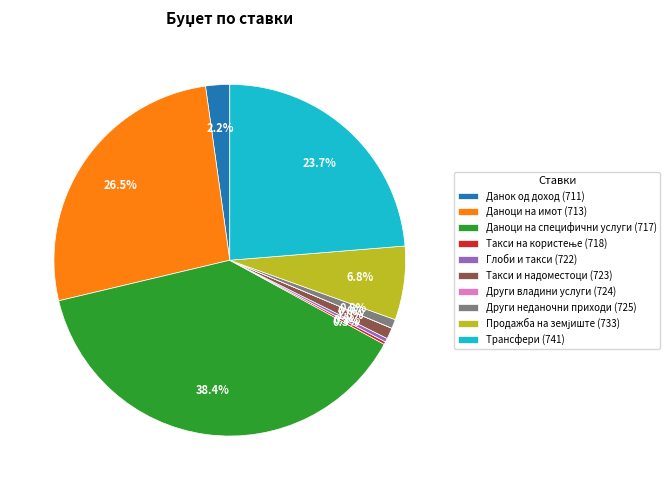

To the nearest percent, what percentage of the pie is Трансфери (741)?

24%